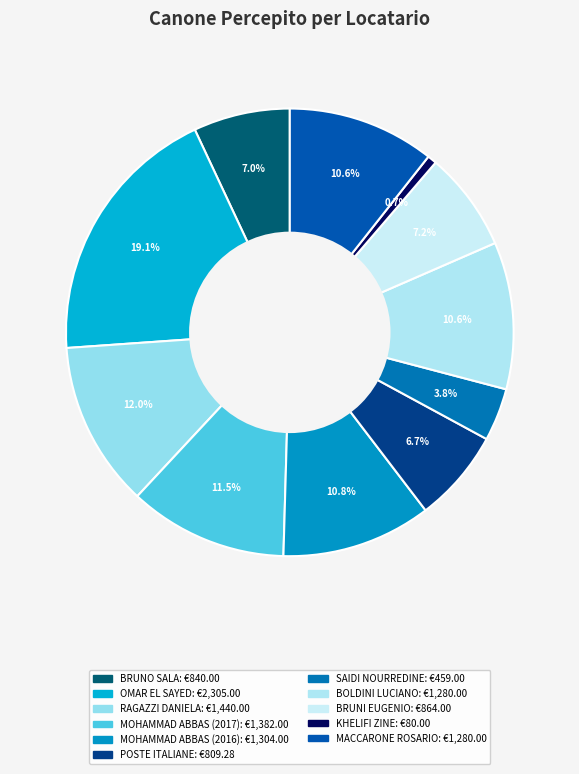

What is the total percentage of SAIDI NOURREDINE and MOHAMMAD ABBAS (2016)?

14.6%